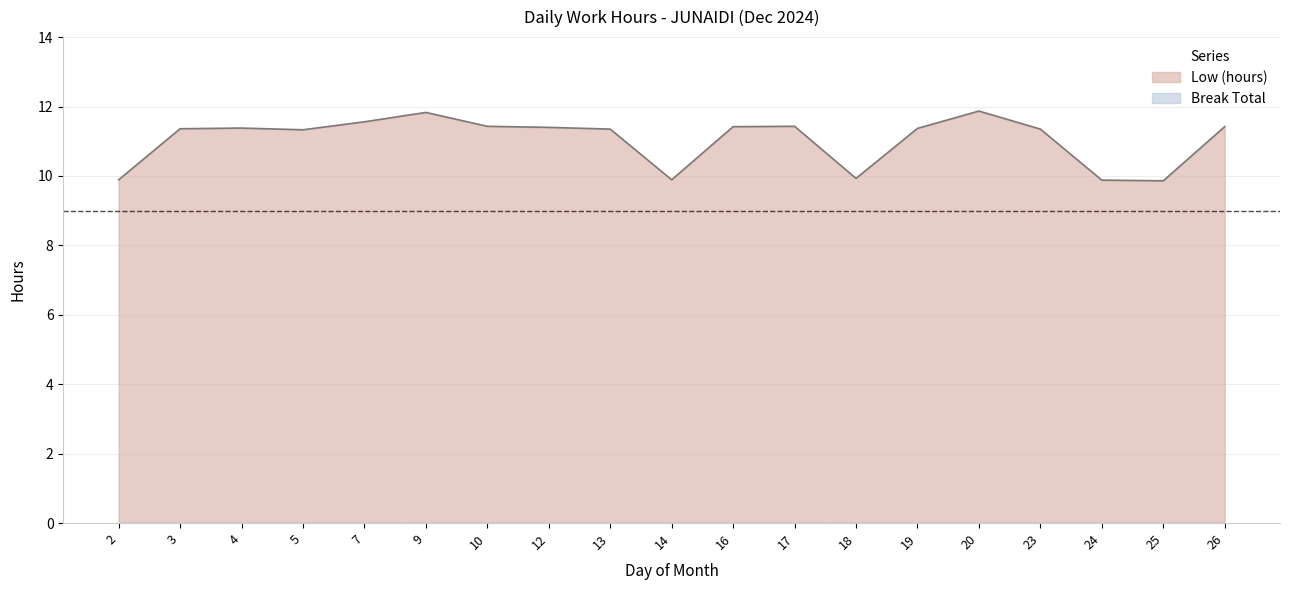

At how many categories does at least one series exceed 11?

14